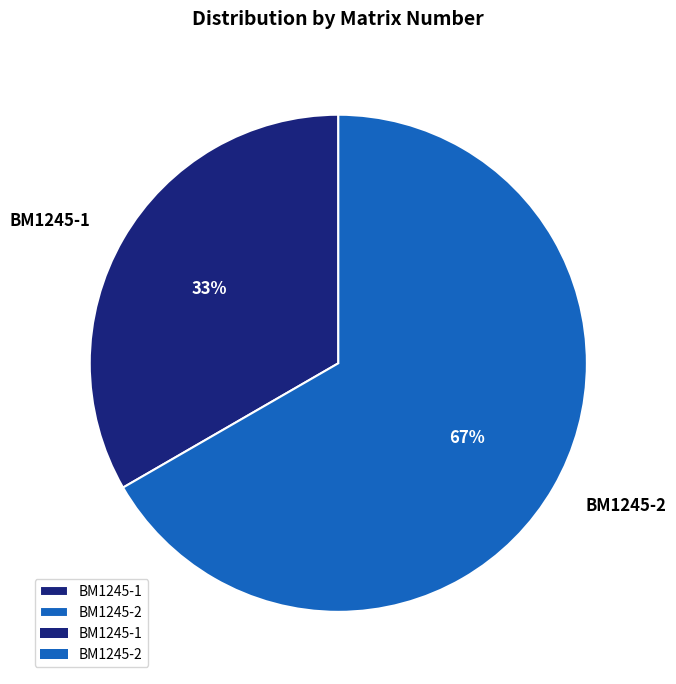

Which slice is the largest?

BM1245-2